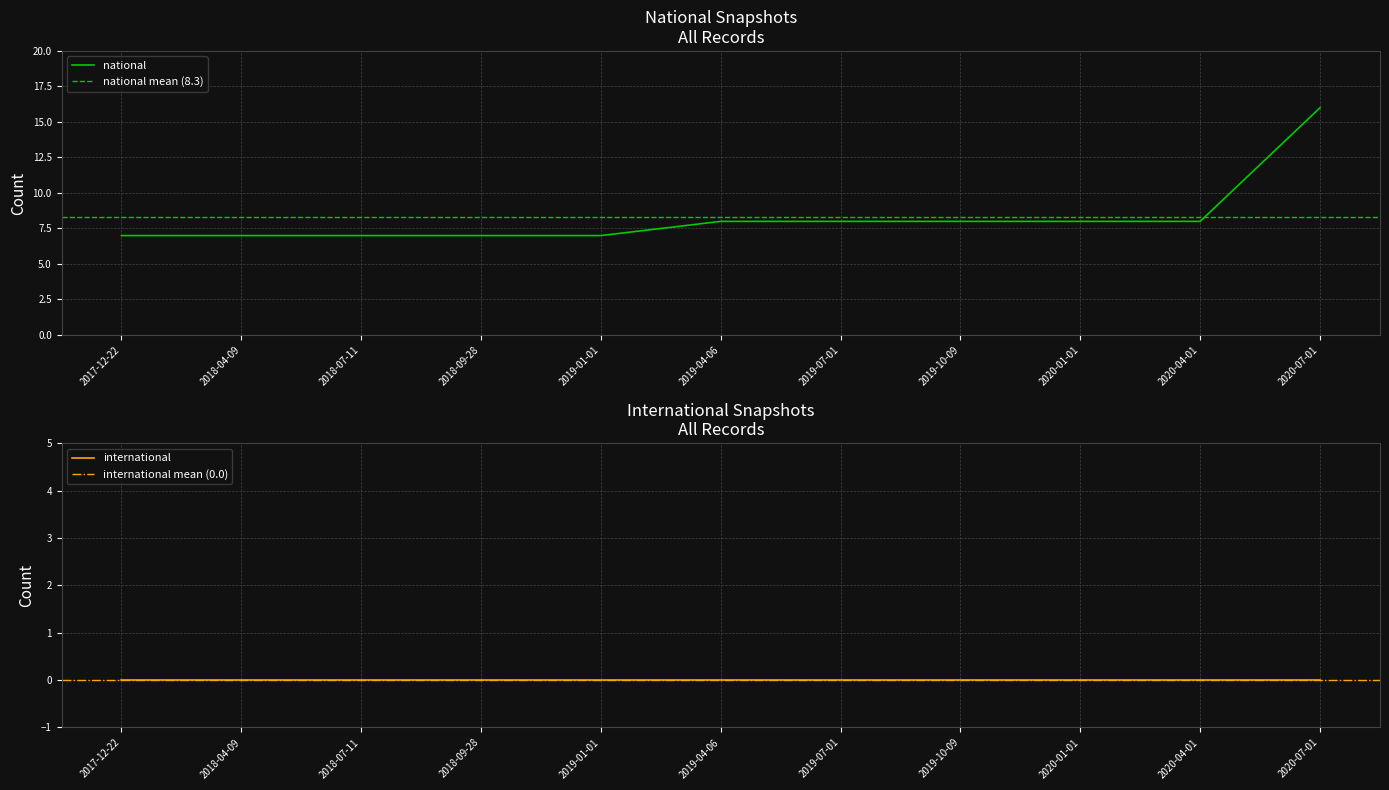

What value does the national series have at 2018-04-09?

7